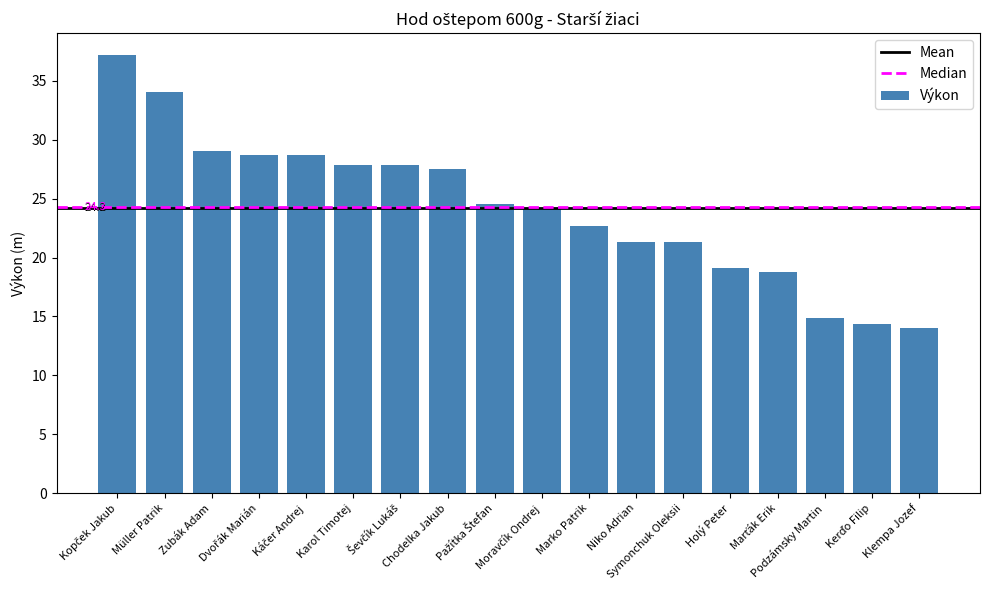

What is the value of the 6th bar from the left?

27.9